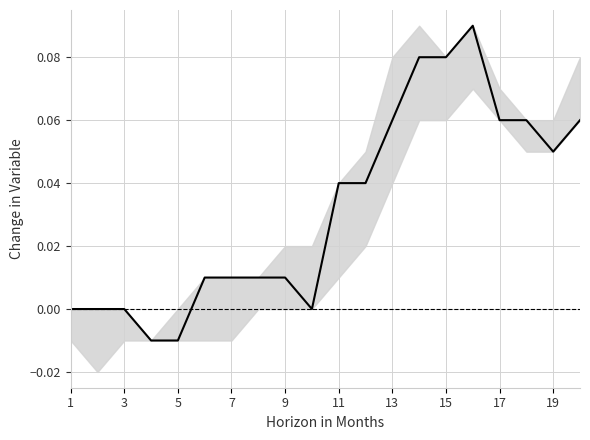

What is the maximum value shown in the chart?

0.1